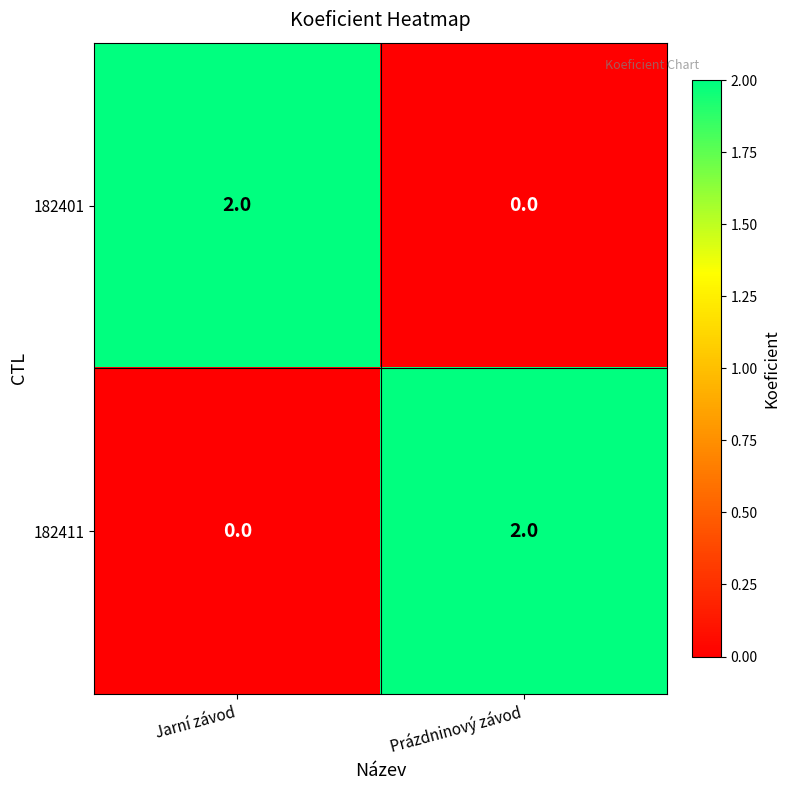

List the labels in order of 182401 value, largest first.

Jarní závod, Prázdninový závod